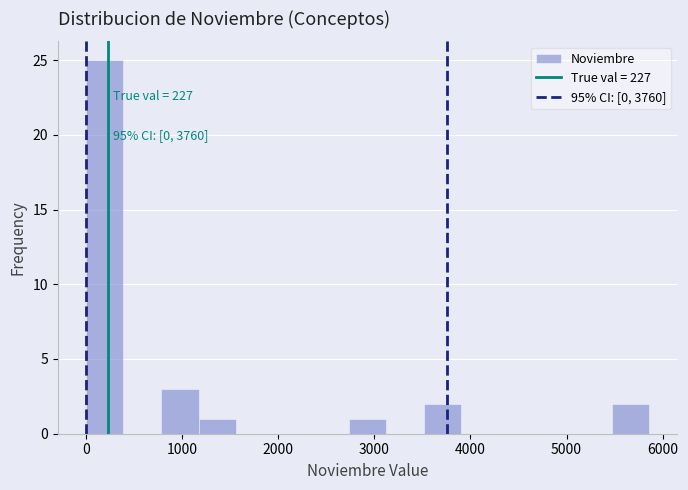

Read against the x-axis, roughly where is the centre of the tallest bar?

200